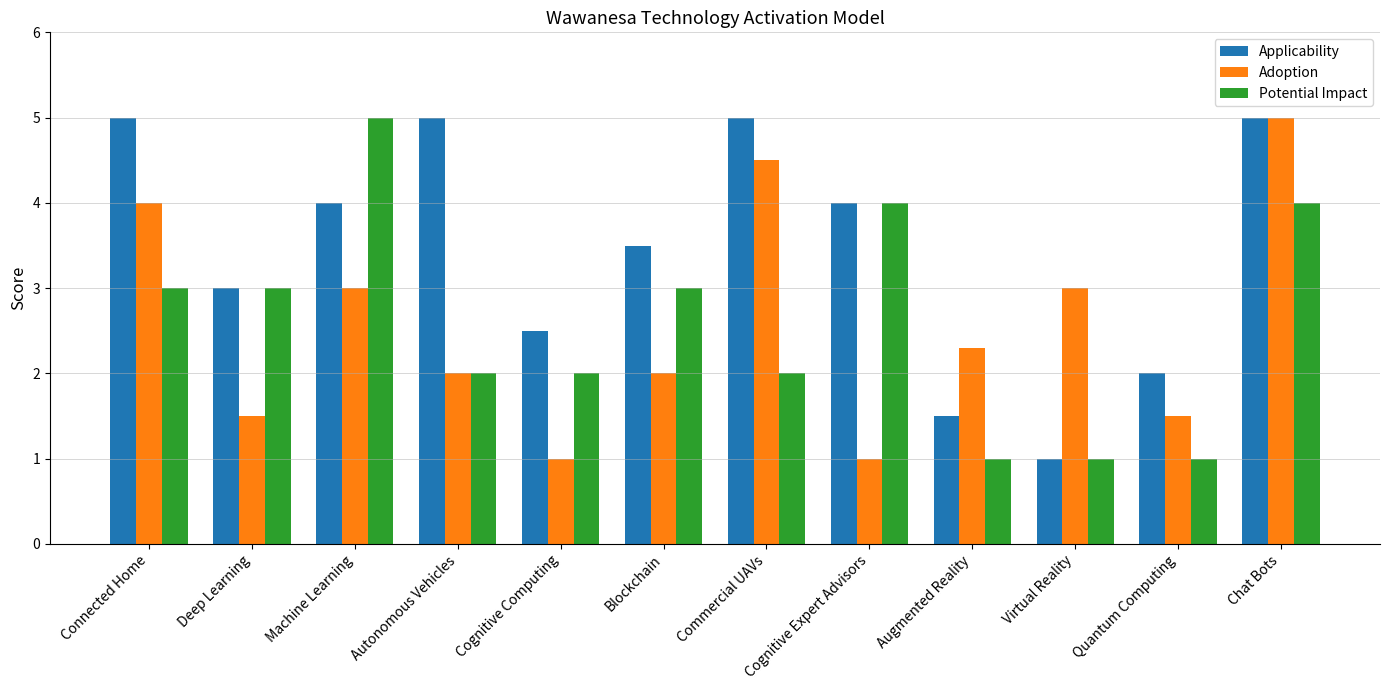

Count the number of data series in this chart.

3